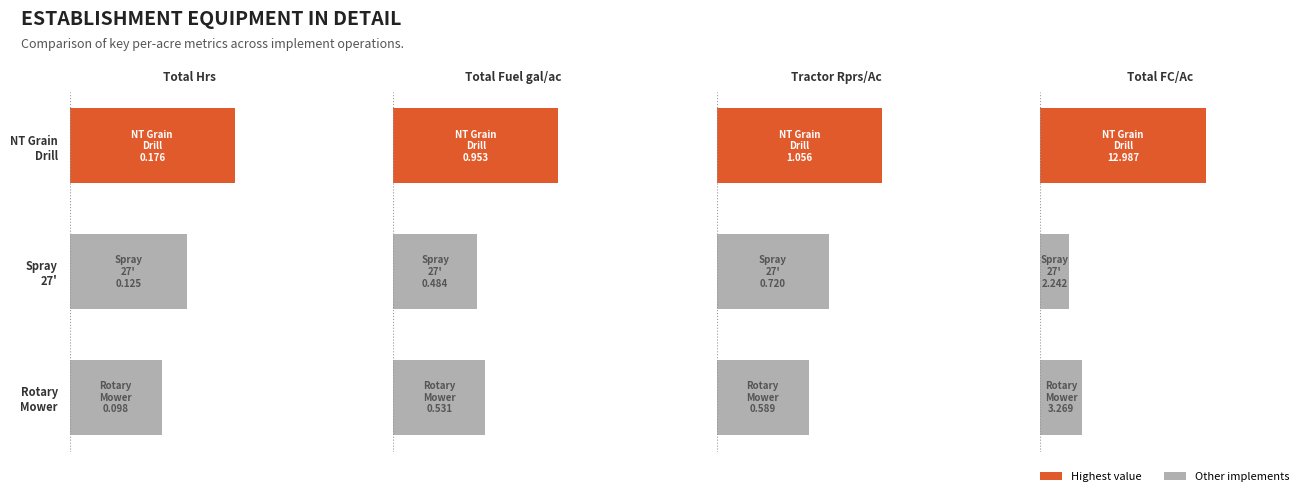

True or false: Total Fuel gal/ac has a value of 0.4 at NT Grain Drill.

False